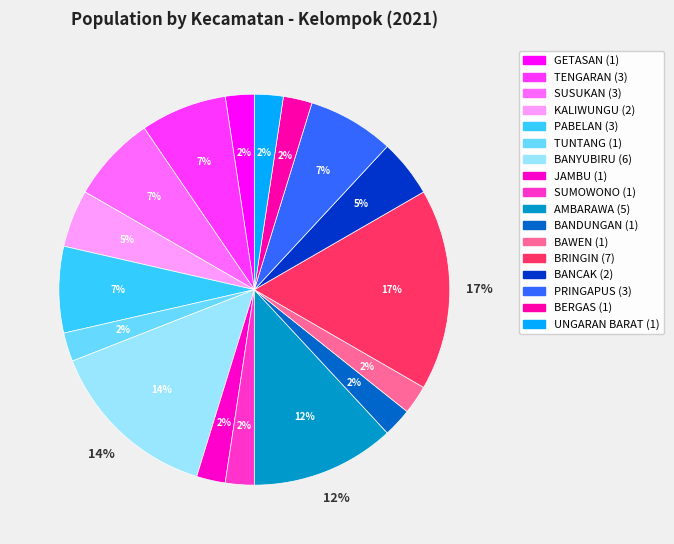

The UNGARAN BARAT slice represents 2% of the pie. True or false?

True